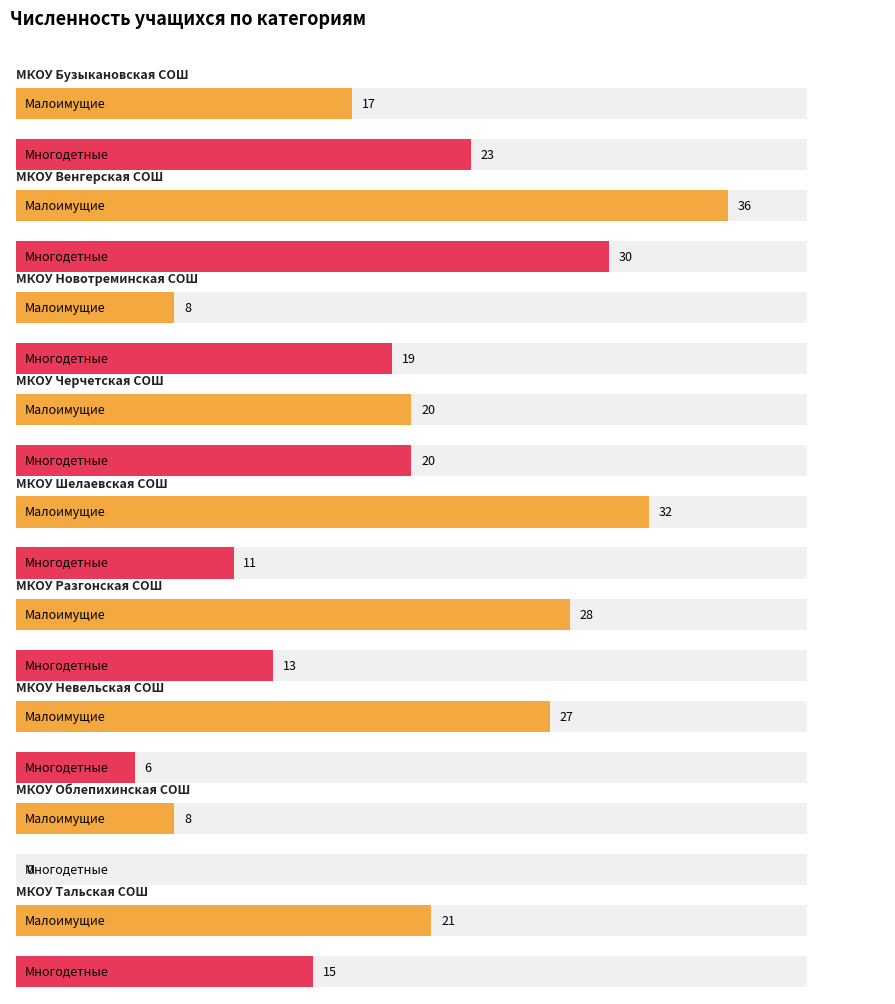

Which label corresponds to the smallest value in the chart?

МКОУ Облепихинская СОШ